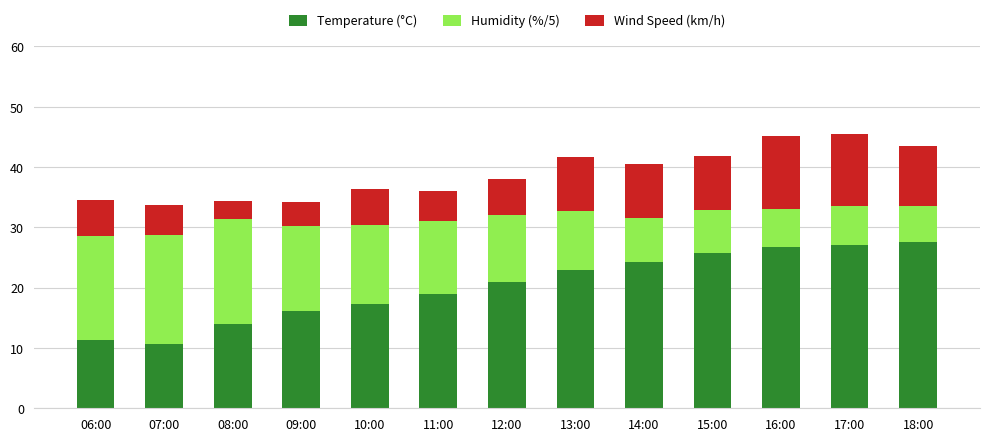

Are the bars grouped side by side (vs. stacked)?

No